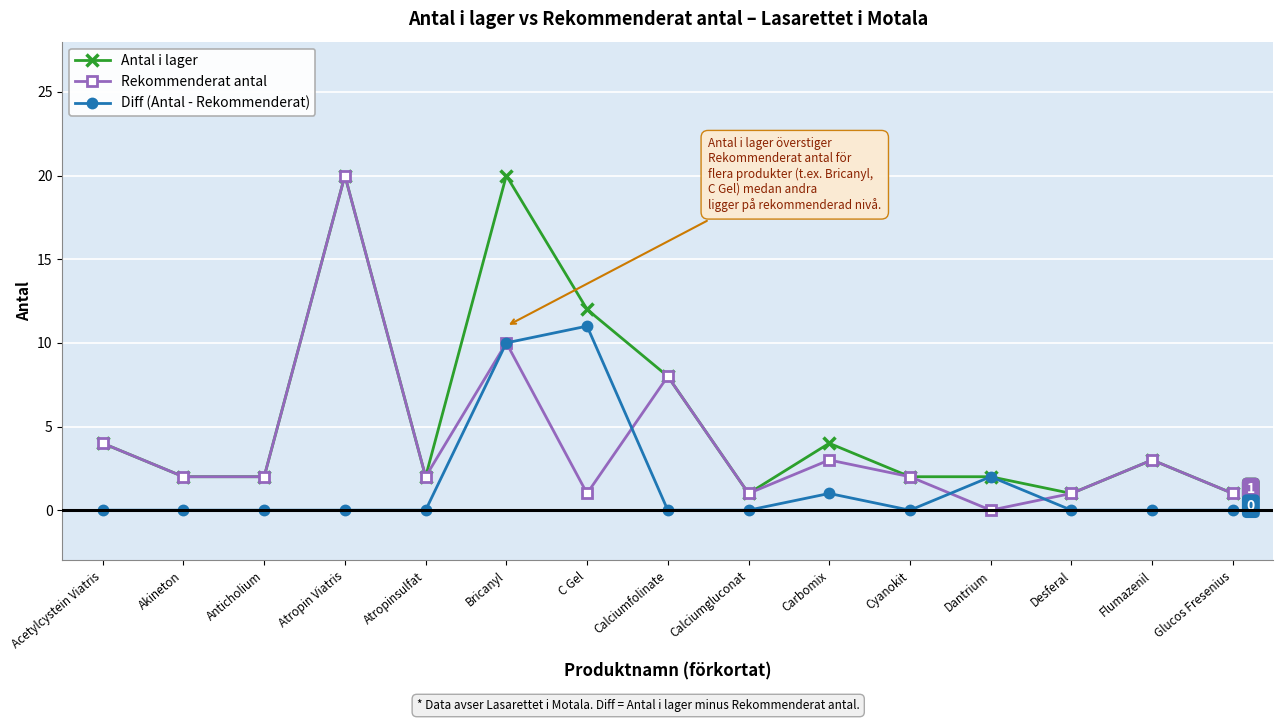

What is the total value across all series at Bricanyl?

40